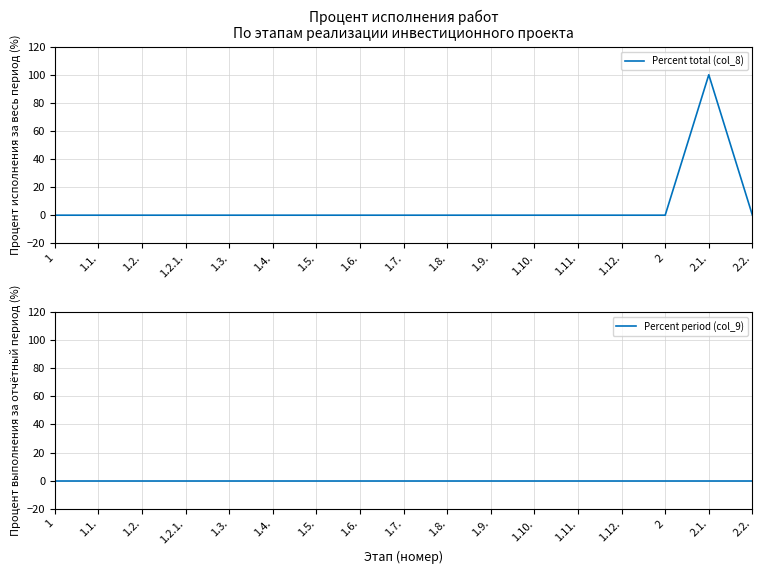

True or false: Percent total (col_8) and Percent period (col_9) cross at least once.

False